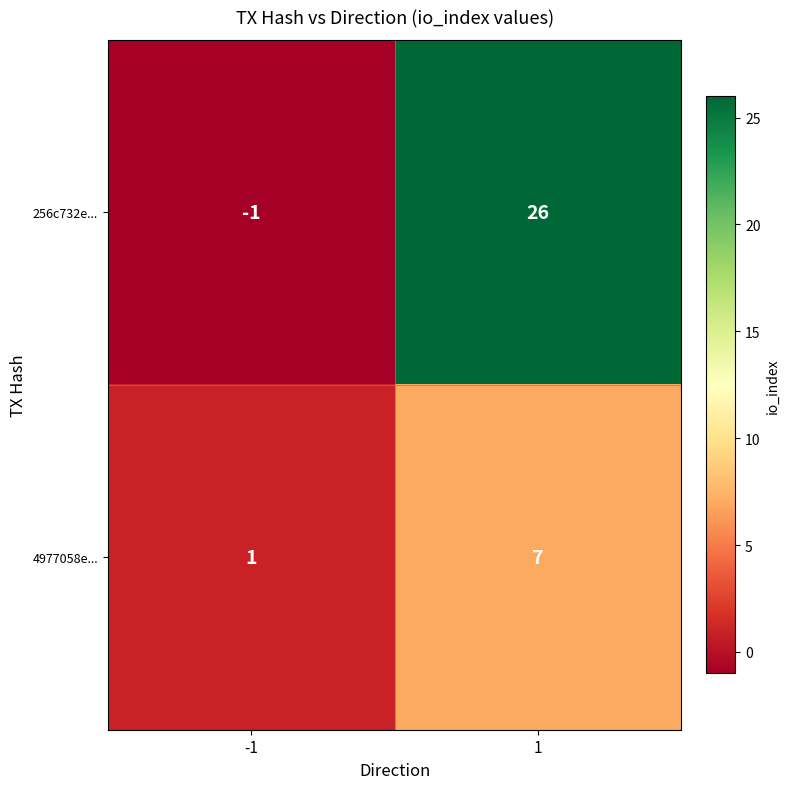

What value does the 4977058e... series have at 1?

7